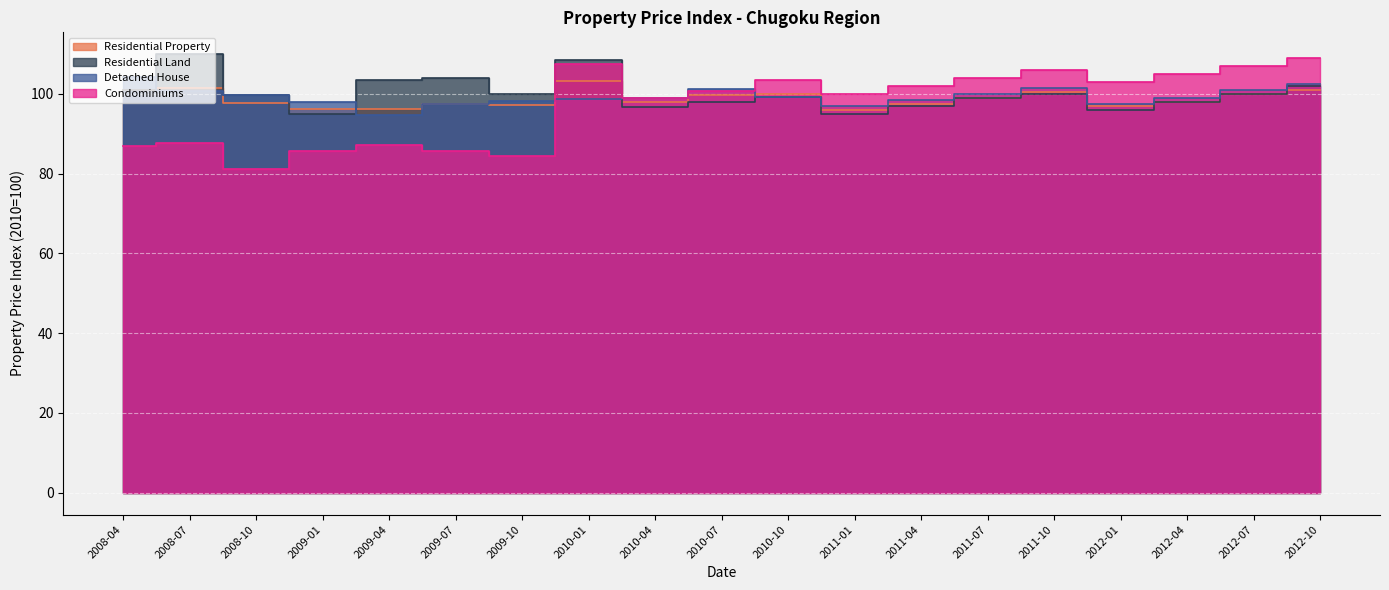

Which series ends up on top after the final intersection of Condominiums and Detached House?

Condominiums